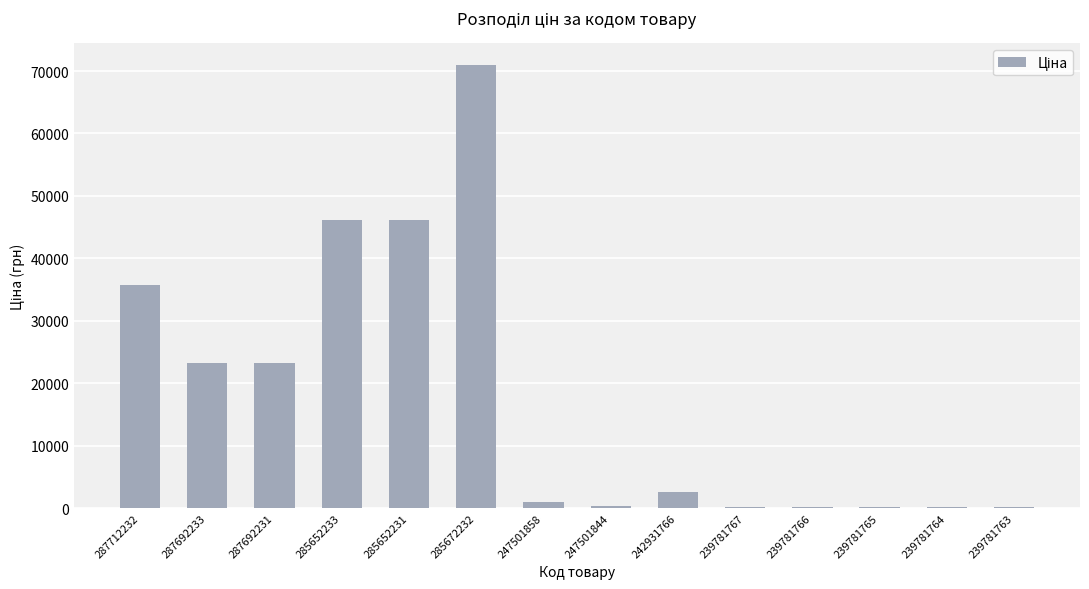

The value at 287692233 is 34336.3. True or false?

False